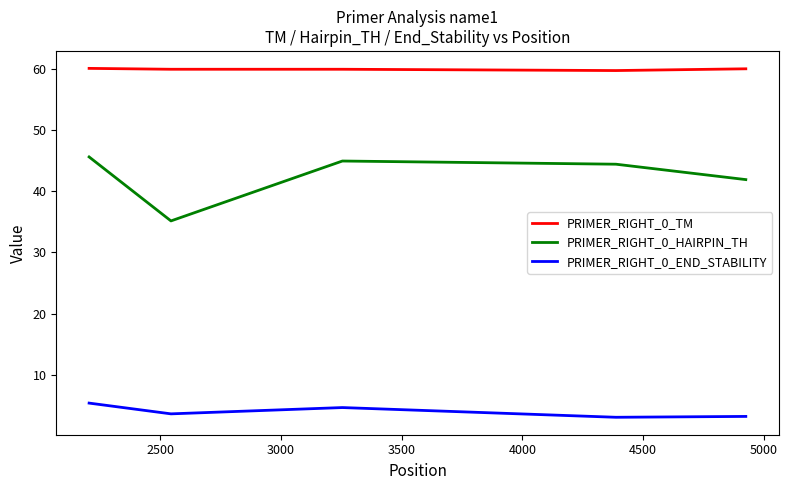

Count the number of categories in the chart.

5